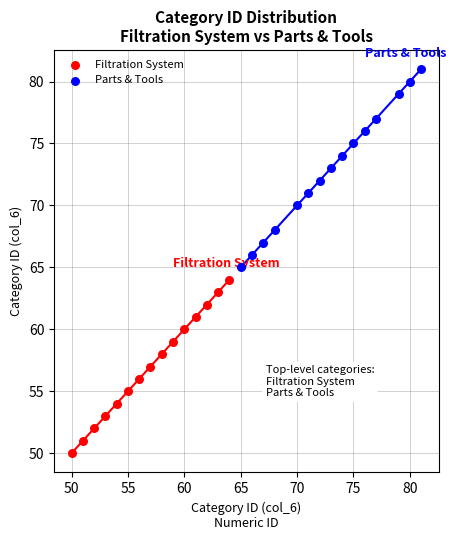

Which series reaches the maximum Y coordinate?

Parts & Tools